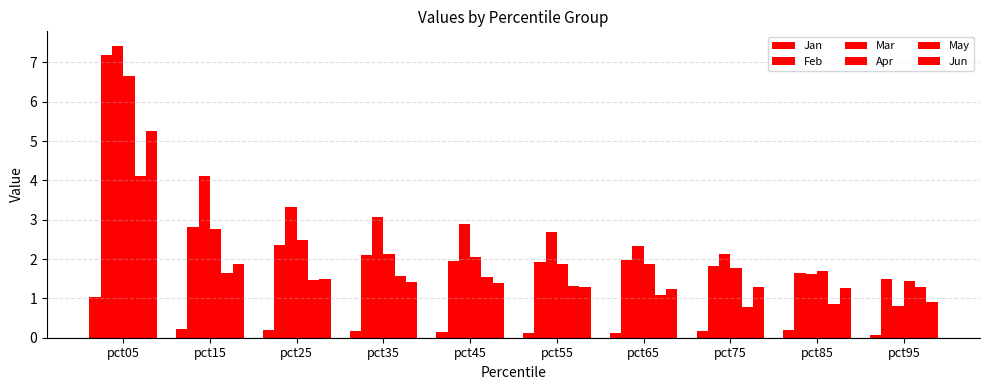

Is the value of Feb at pct95 greater than the value of May at pct55?

Yes